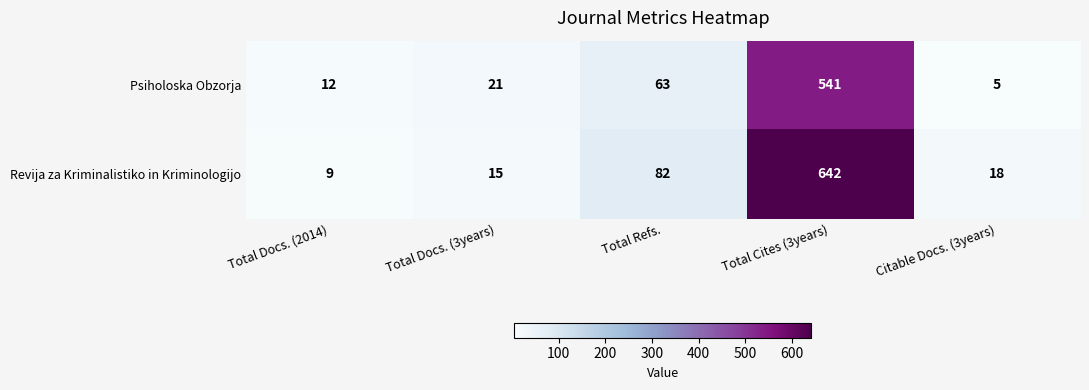

Between Total Docs. (2014) and Total Refs., which series saw the biggest shift?

Revija za Kriminalistiko in Kriminologijo